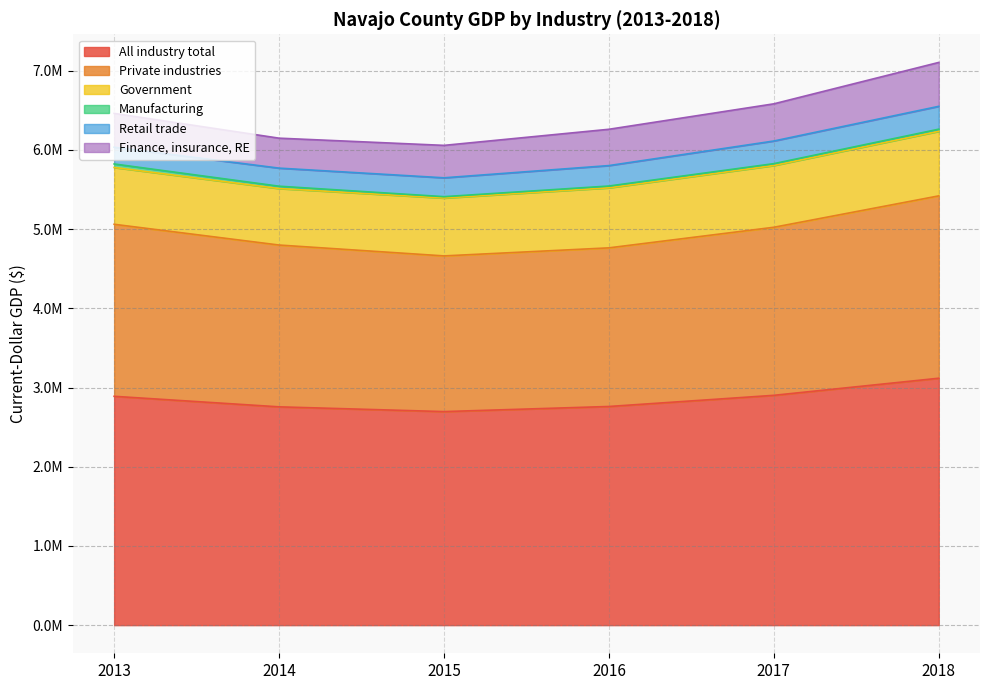

What is the total value across all series at 2014?

6148167